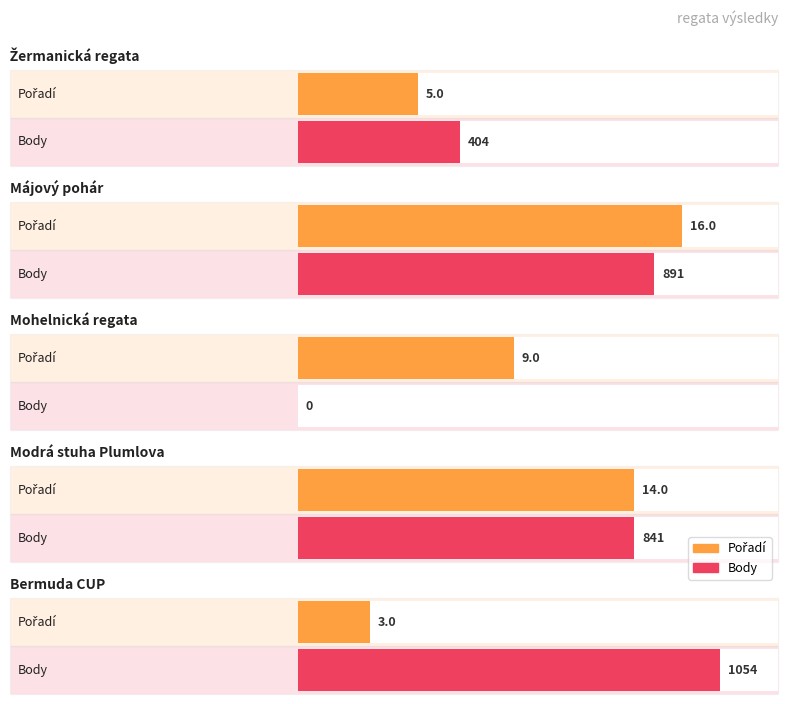

What are all the series names shown in the legend?

Pořadí, Body